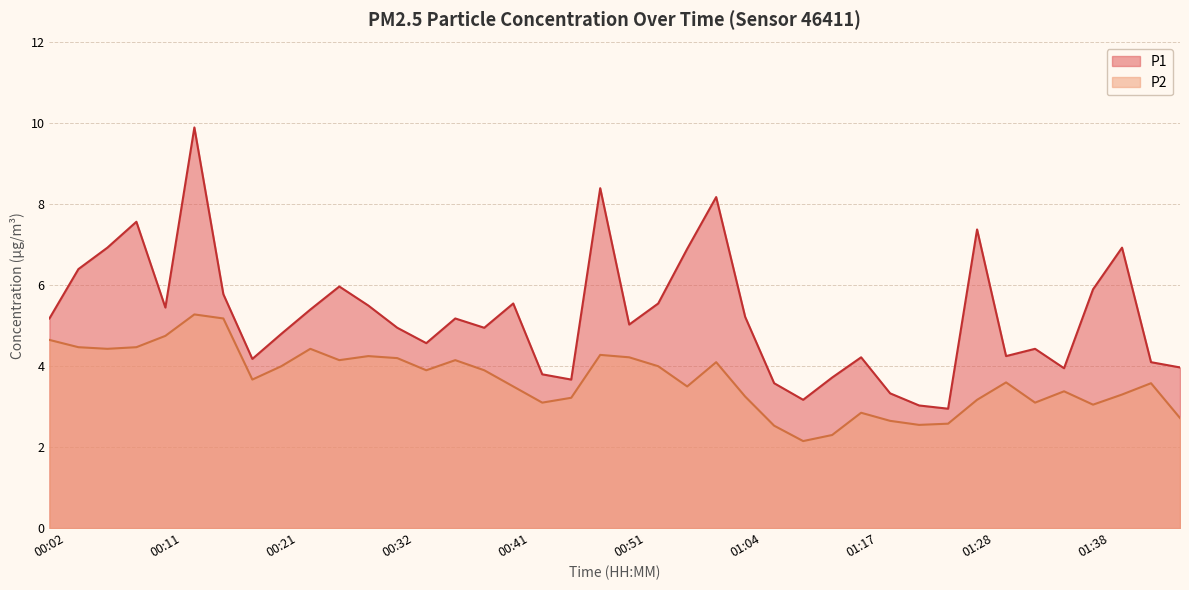

What is the total value across all series at 01:33?

7.5